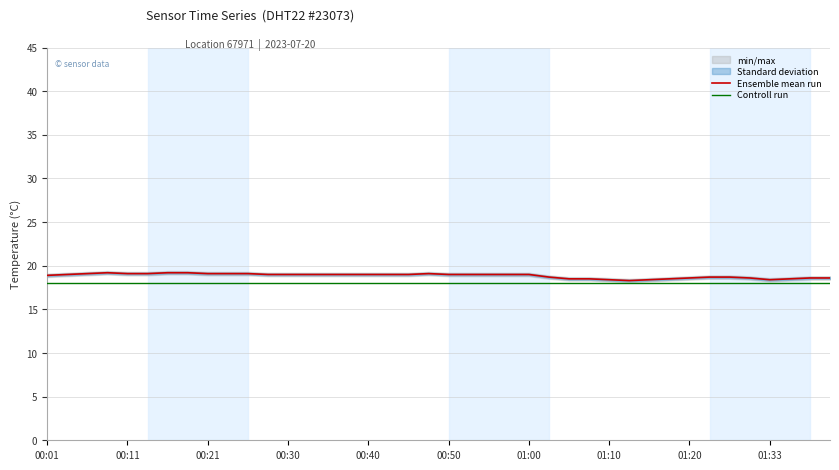

Reading left to right, list all the values displayed in this chart.

Ensemble mean run: 18.9	19.0	19.1	19.2	19.1	19.1	19.2	19.2	19.1	19.1	19.1	19.0	19.0	19.0	19.0	19.0	19.0	19.0	19.0	19.1	19.0	19.0	19.0	19.0	19.0	18.7	18.5	18.5	18.4	18.3	18.4	18.5	18.6	18.7	18.7	18.6	18.4	18.5	18.6	18.6
Controll run: 18.0	18.0	18.0	18.0	18.0	18.0	18.0	18.0	18.0	18.0	18.0	18.0	18.0	18.0	18.0	18.0	18.0	18.0	18.0	18.0	18.0	18.0	18.0	18.0	18.0	18.0	18.0	18.0	18.0	18.0	18.0	18.0	18.0	18.0	18.0	18.0	18.0	18.0	18.0	18.0